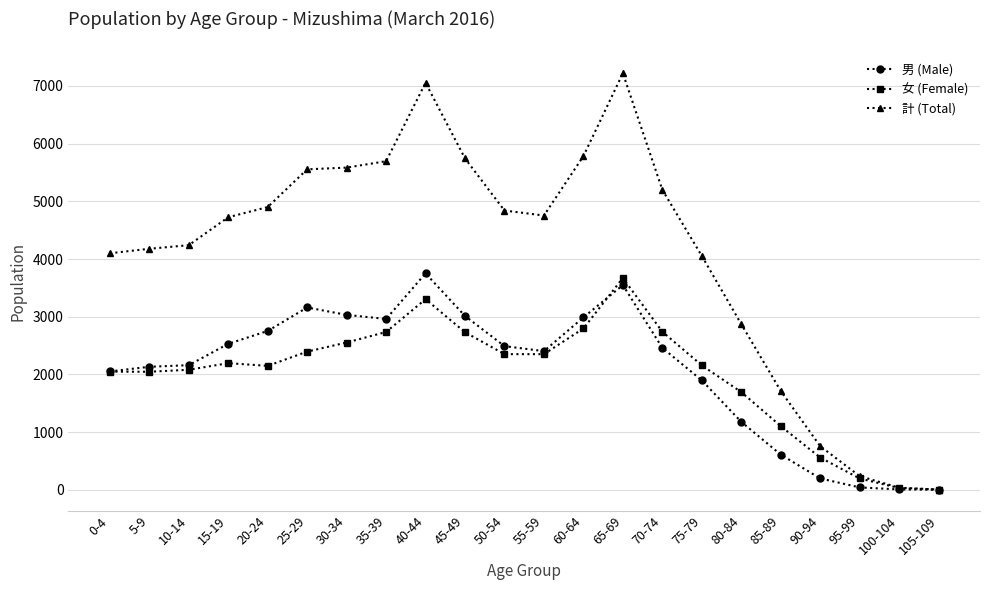

What is the average value of the 女 (Female) series?

1995